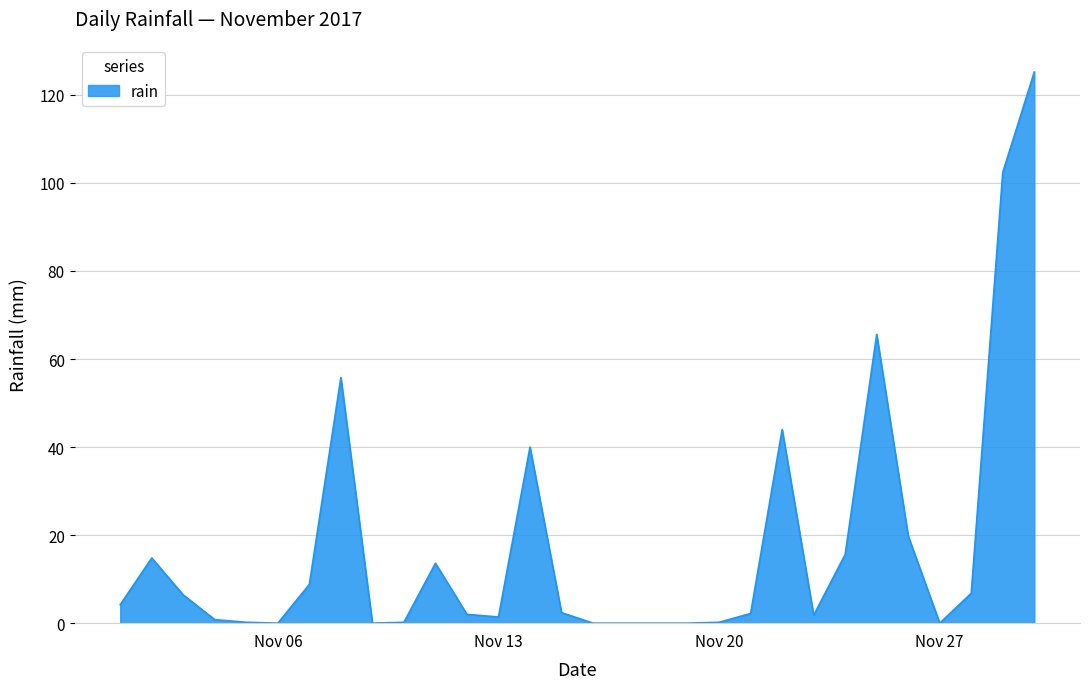

What is the maximum value shown in the chart?

125.2